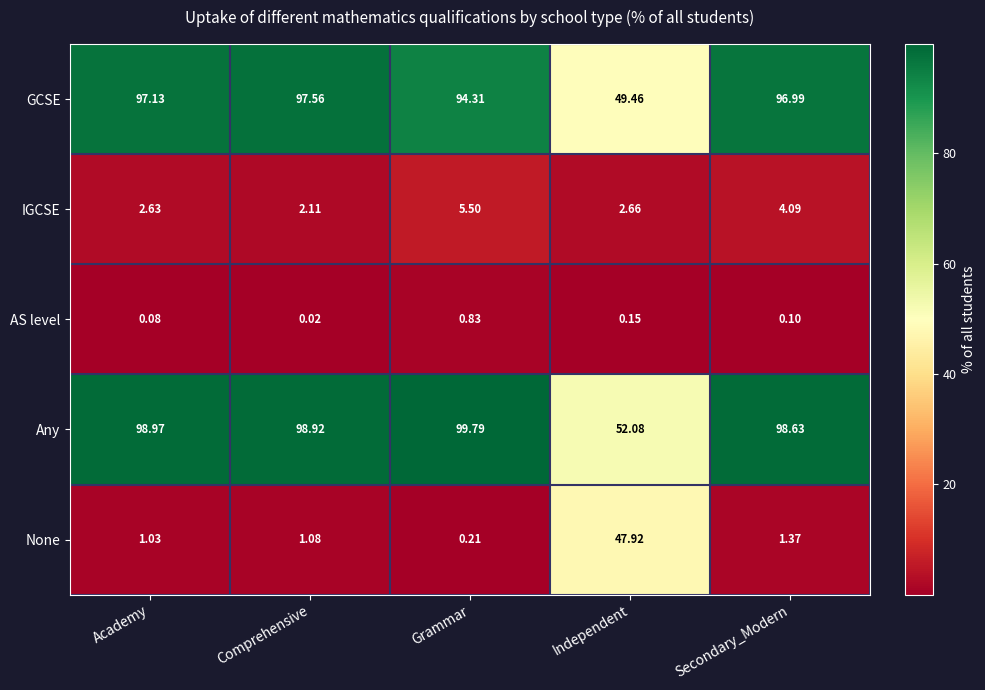

Rank the series at Independent from lowest to highest value.

AS level, IGCSE, None, GCSE, Any